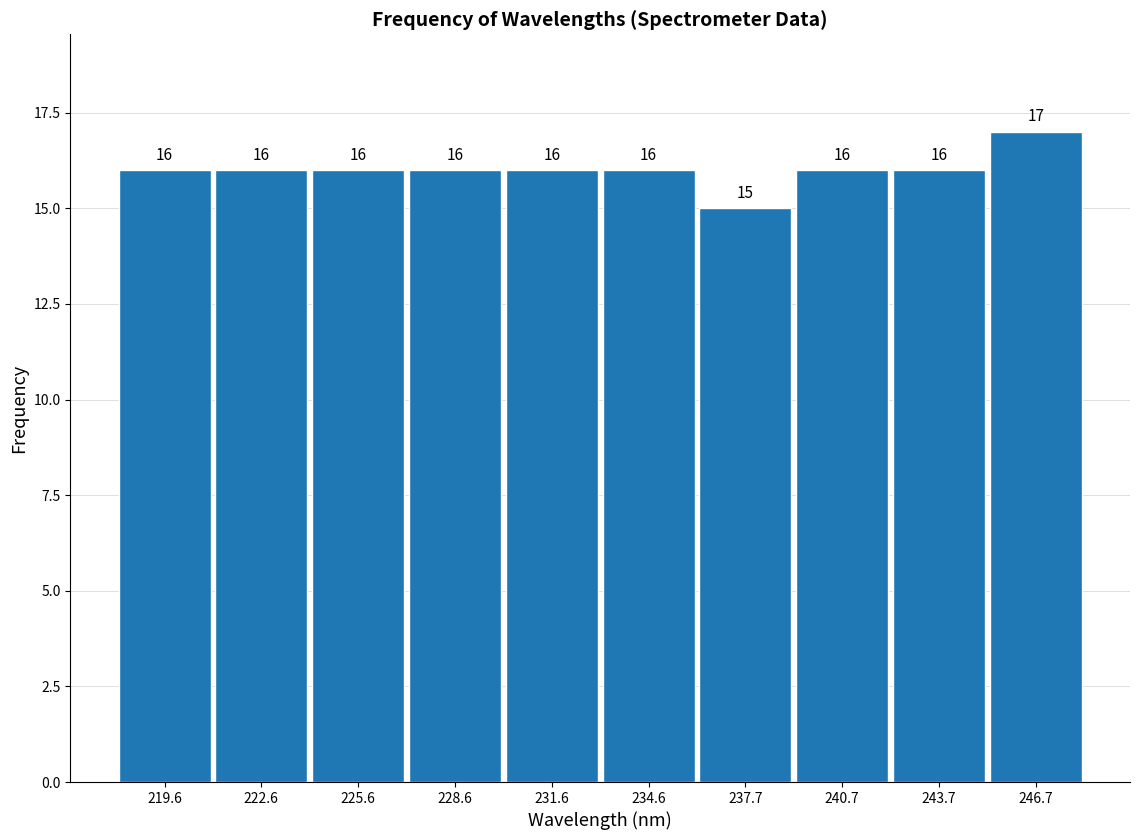

Over which range of the x-axis is the bar tallest?

245 to 248